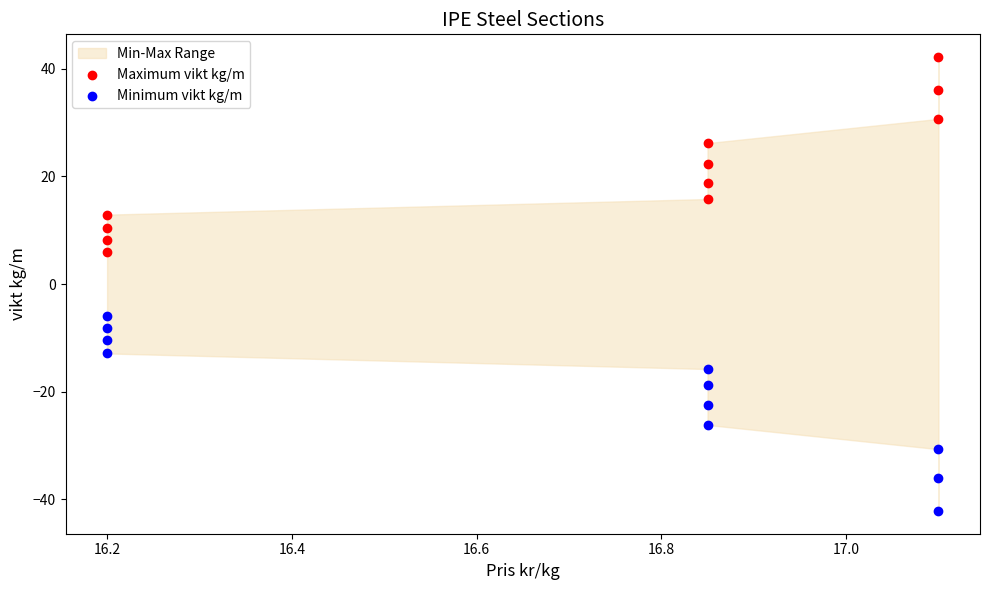

Which series contains the highest Y value?

Maximum vikt kg/m